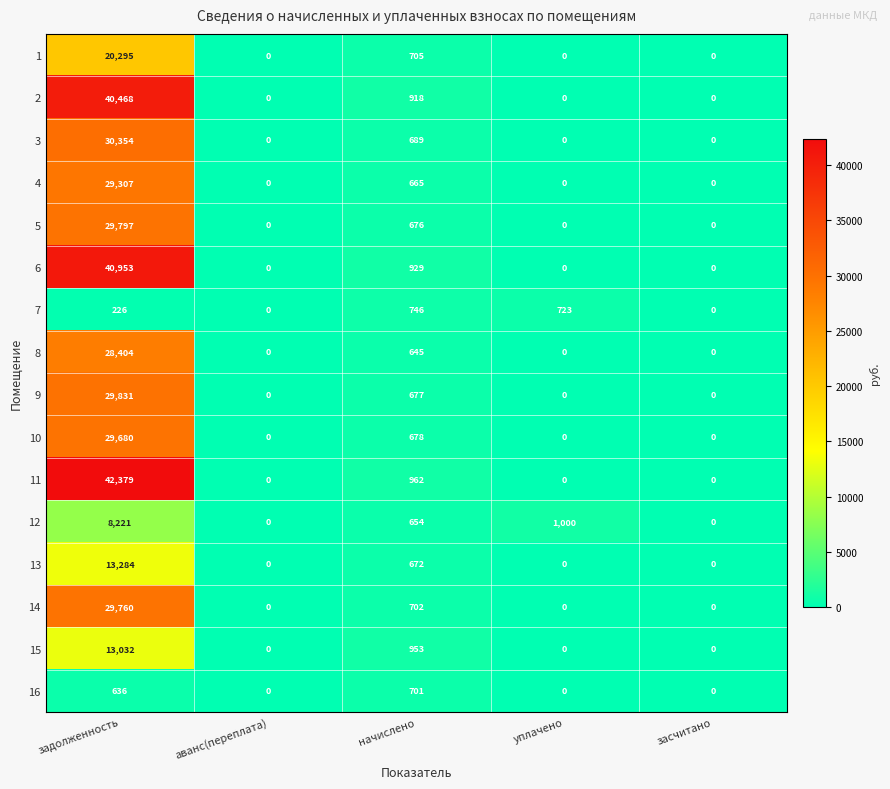

What is the sum of the 10 values at начислено and уплачено?

678